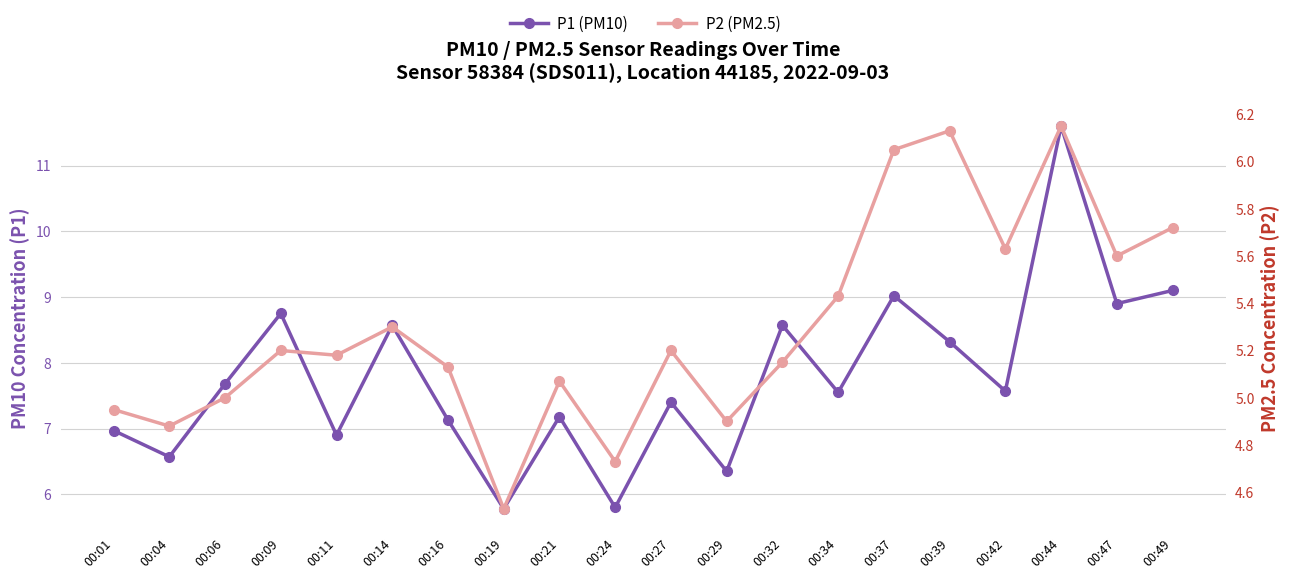

What is the minimum value shown in the chart?

4.5